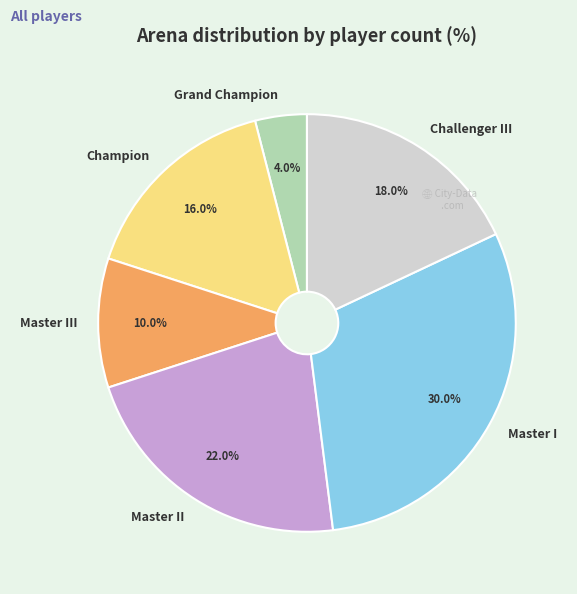

Is there any slice that represents more than half of the pie?

No